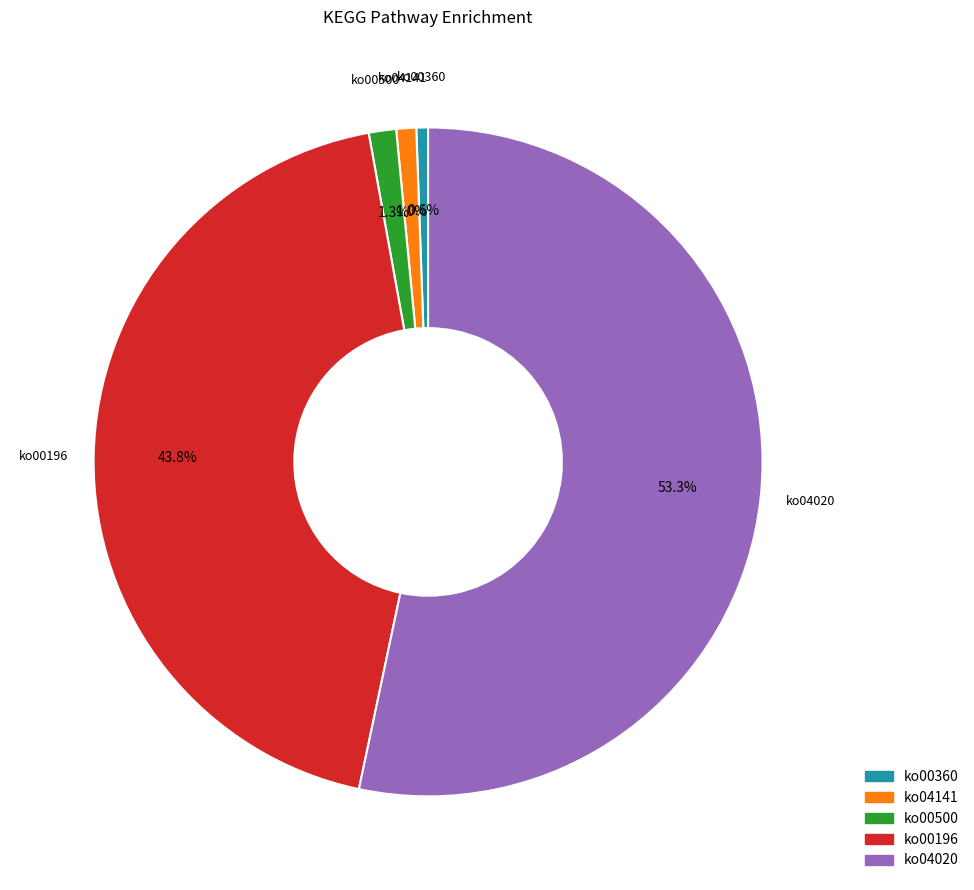

What percentage is the ko00500 slice, to the nearest percent?

1%